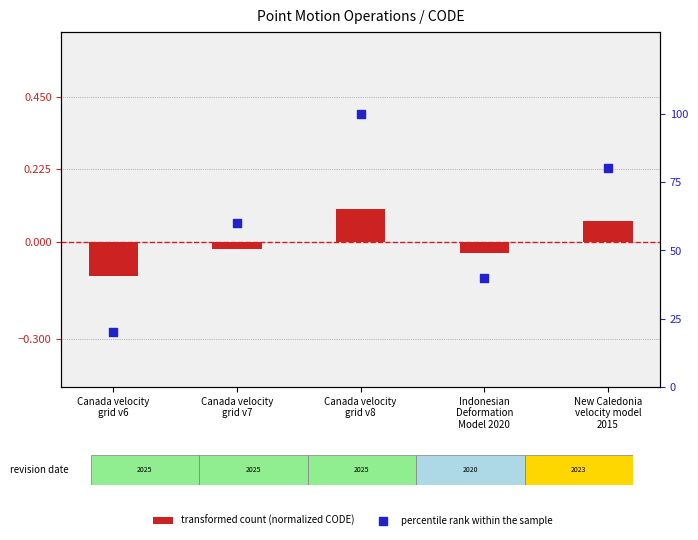

Which series has the largest total across all categories?

percentile rank within the sample